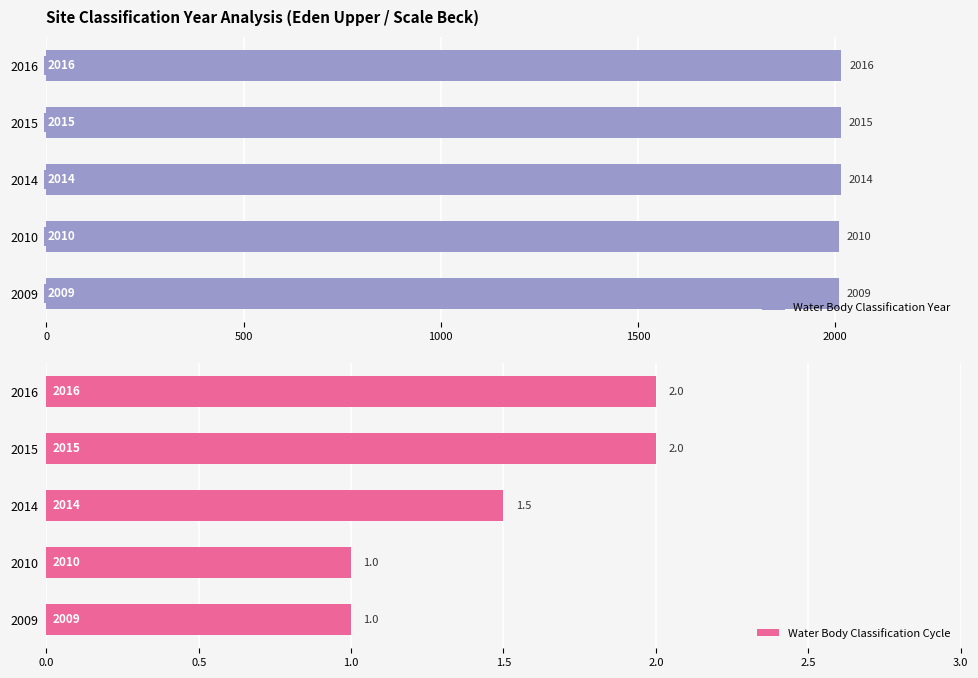

List the labels in order of Water Body Classification Year value, smallest first.

2009, 2010, 2014, 2015, 2016